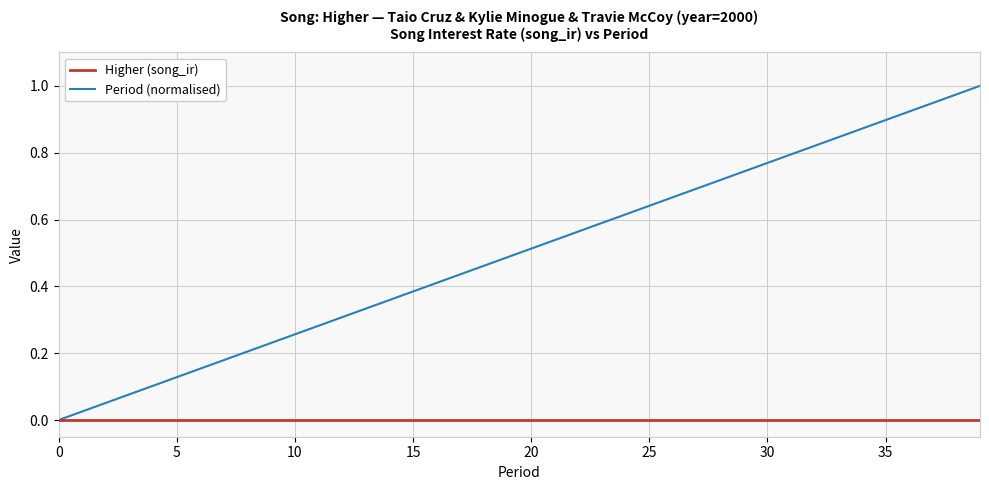

Which series has the widest spread of values?

Period (normalised)